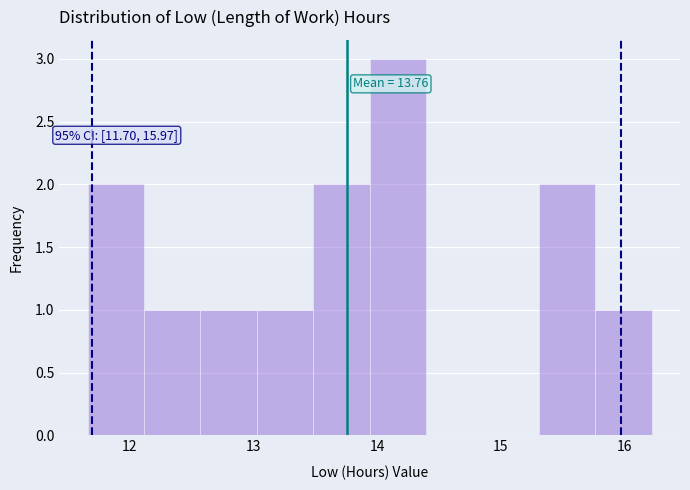

Over which range of the x-axis is the bar tallest?

13.9 to 14.4